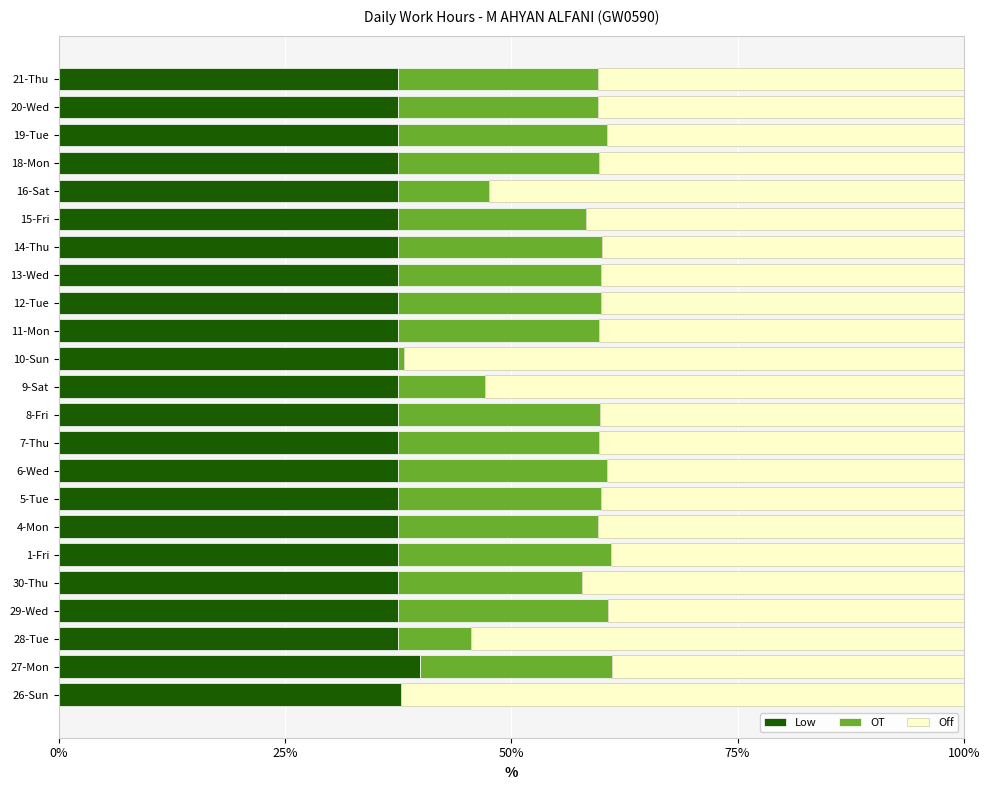

What are all the series names shown in the legend?

Low, OT, Off